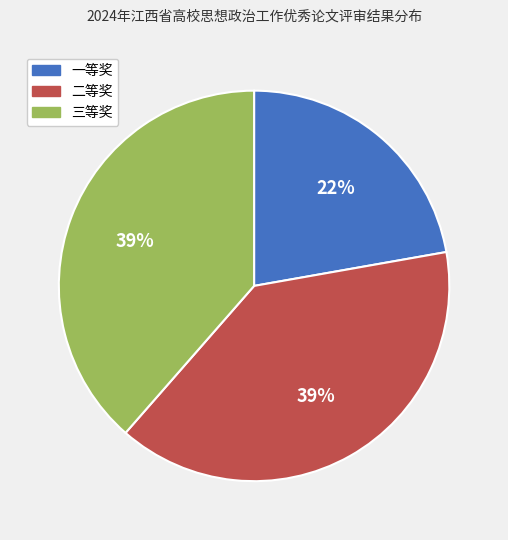

What is the smallest slice in the pie chart?

一等奖